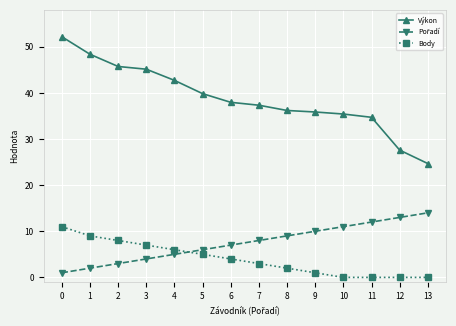

How many lines are shown in the chart?

3